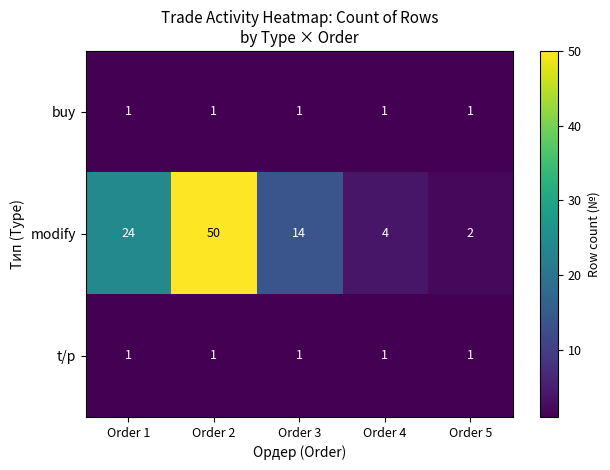

The value of modify at Order 2 is 50. True or false?

True